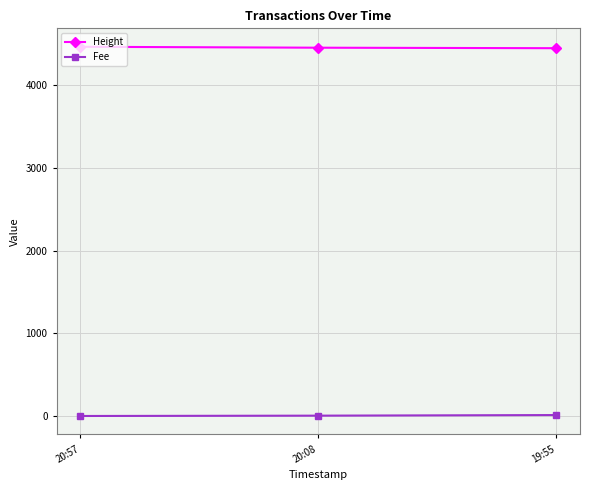

What value does the Fee series have at 20:08?

4.0